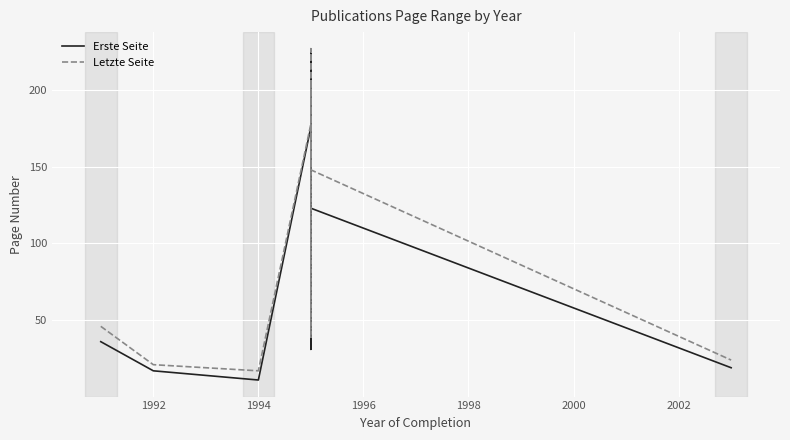

What is the greatest value displayed?

227